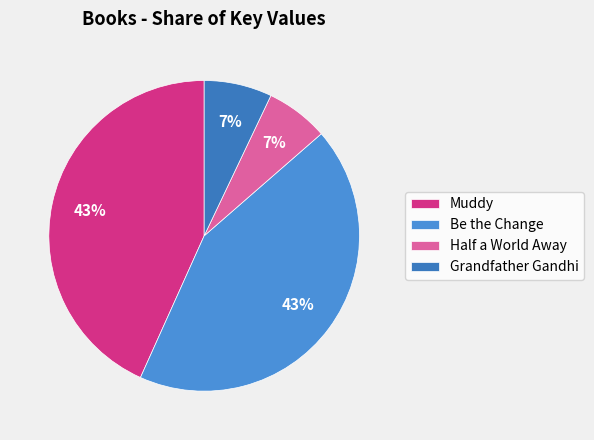

To the nearest percent, what portion does Be the Change represent?

43%